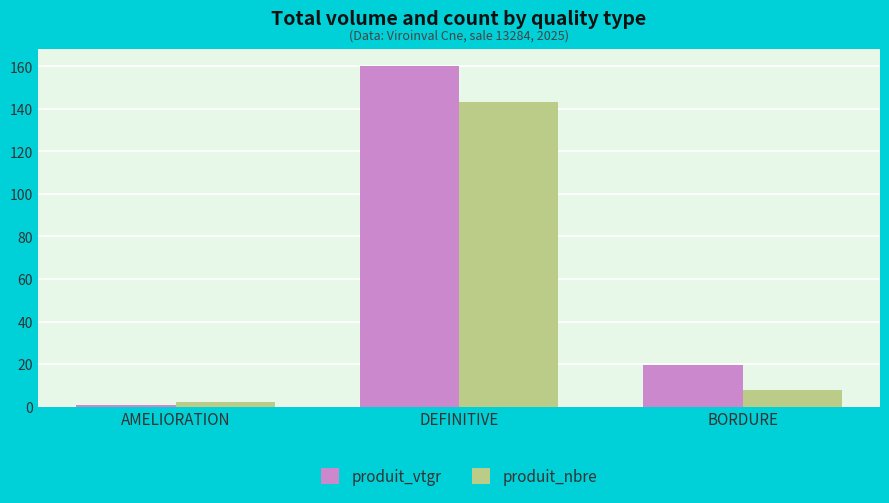

Is it true that produit_nbre equals 14.0 at BORDURE?

False